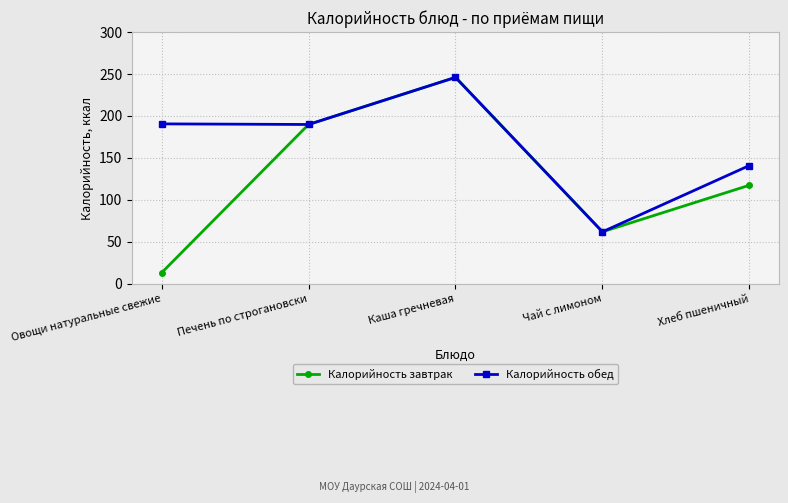

What is the difference between the Калорийность обед values at Хлеб пшеничный and Печень по строгановски?

48.9